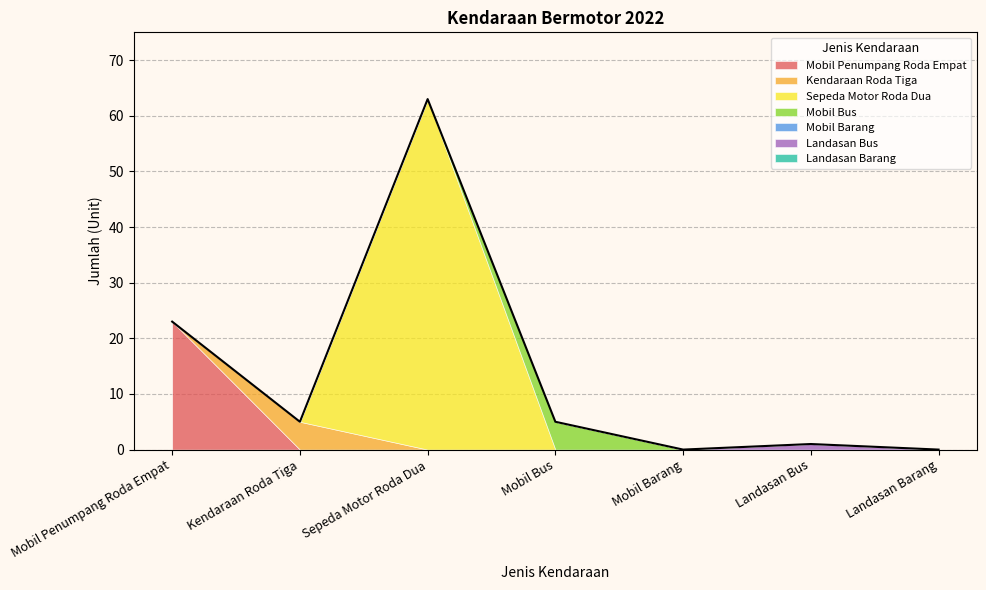

Rank the categories by value from lowest to highest.

Mobil Barang, Landasan Barang, Landasan Bus, Kendaraan Roda Tiga, Mobil Bus, Mobil Penumpang Roda Empat, Sepeda Motor Roda Dua